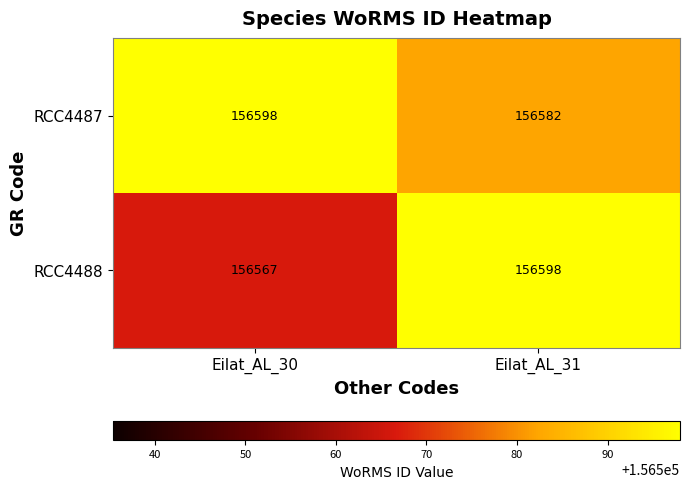

Is it true that RCC4487 equals 156598 at Eilat_AL_30?

True